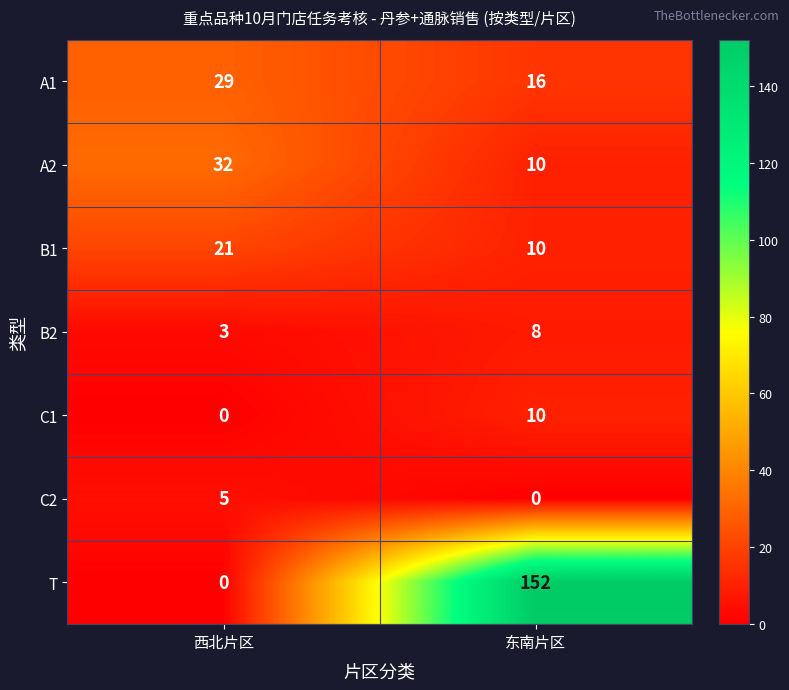

Reading right to left, extract all data points from this chart.

A1: 东南片区=16	西北片区=29
A2: 东南片区=10	西北片区=32
B1: 东南片区=10	西北片区=21
B2: 东南片区=8	西北片区=3
C1: 东南片区=10	西北片区=0
C2: 东南片区=0	西北片区=5
T: 东南片区=152	西北片区=0